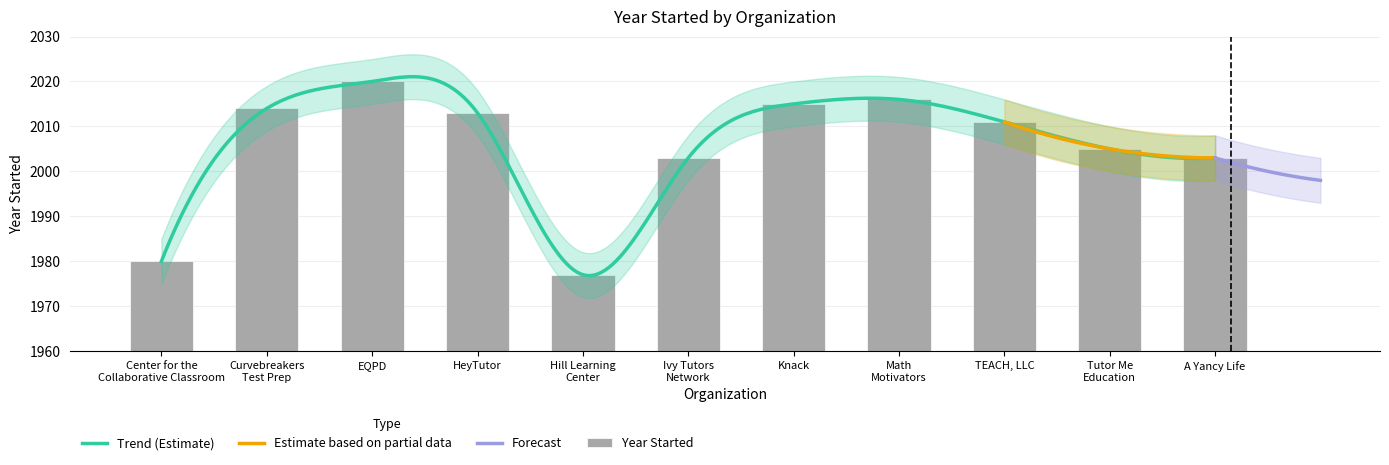

What is the sum of all values?

22057